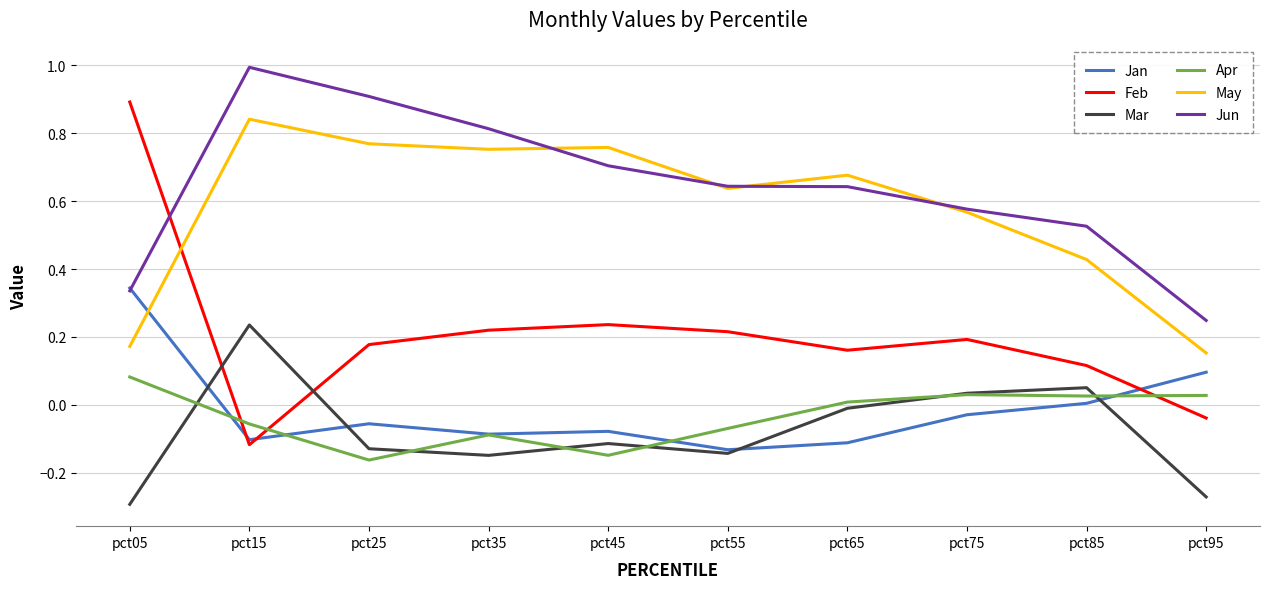

Is the value of May at pct95 greater than the value of Mar at pct35?

Yes